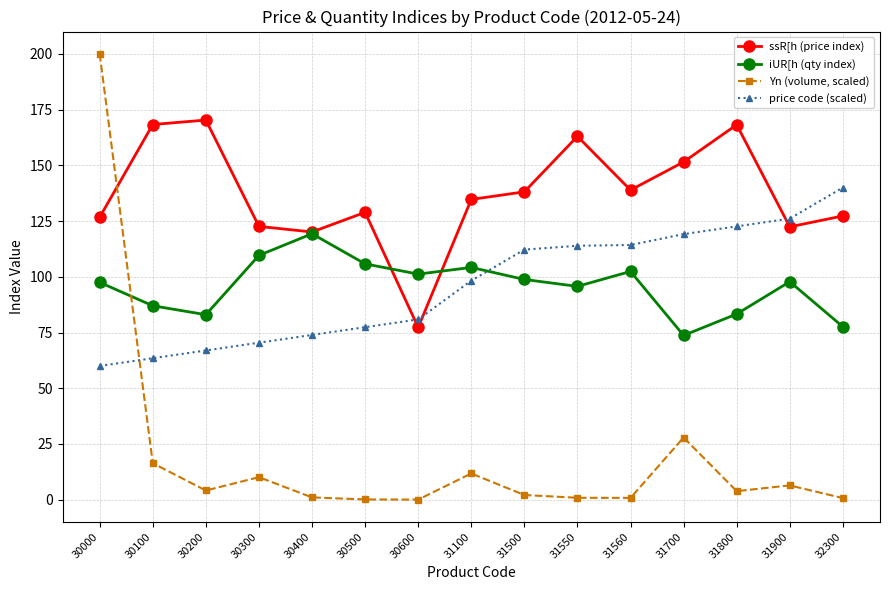

At which category is the sum across all series the highest?

30000